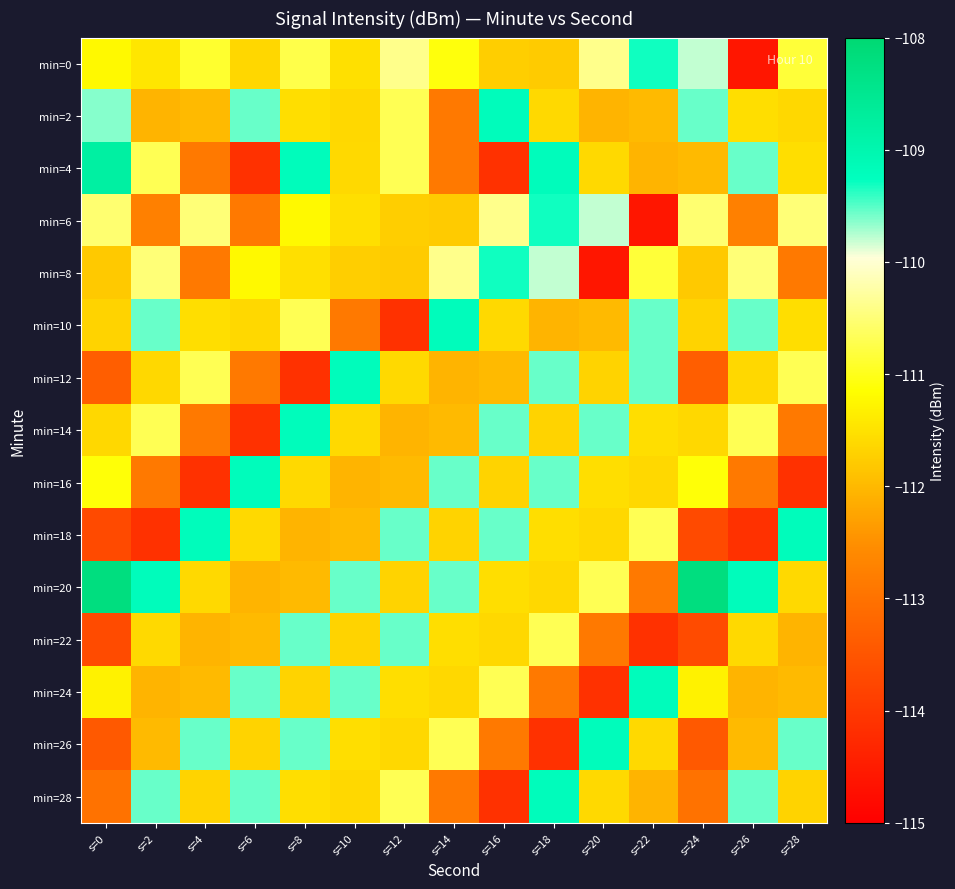

Between s=24 and s=26, which is larger?

s=24